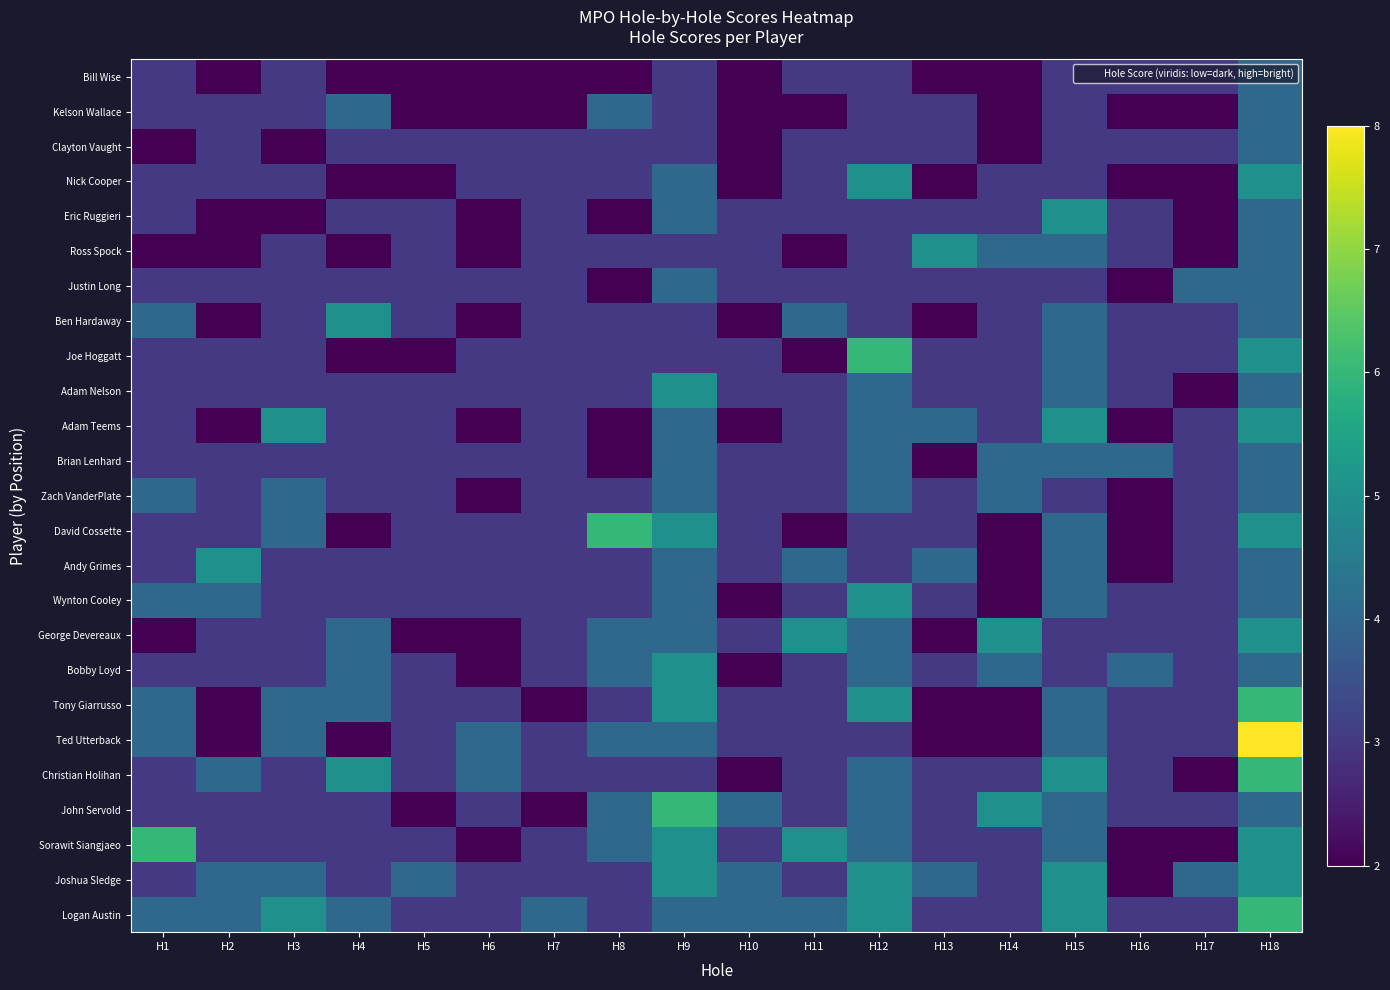

At how many categories does at least one series exceed 2?

18